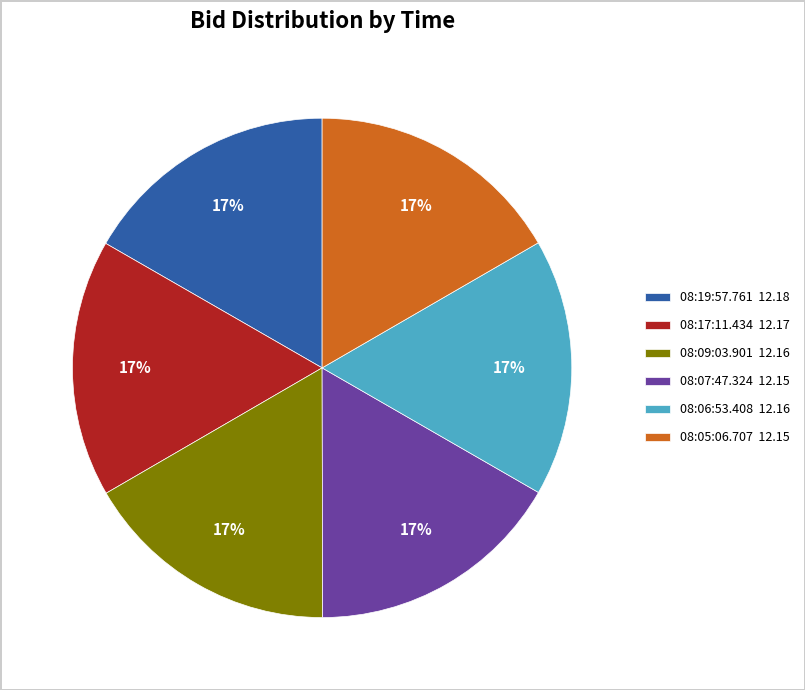

To the nearest percent, what is the average slice percentage?

17%